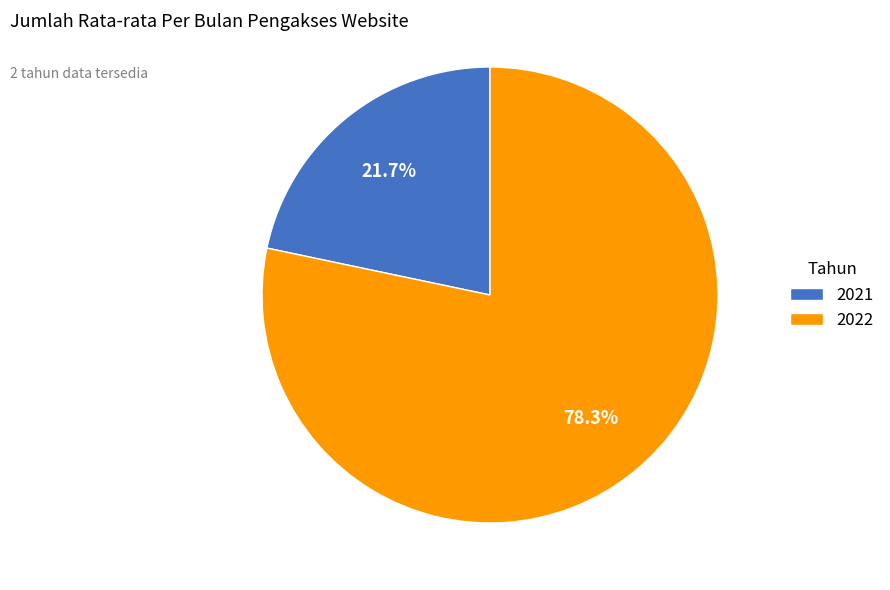

Count the number of slices in the pie.

2